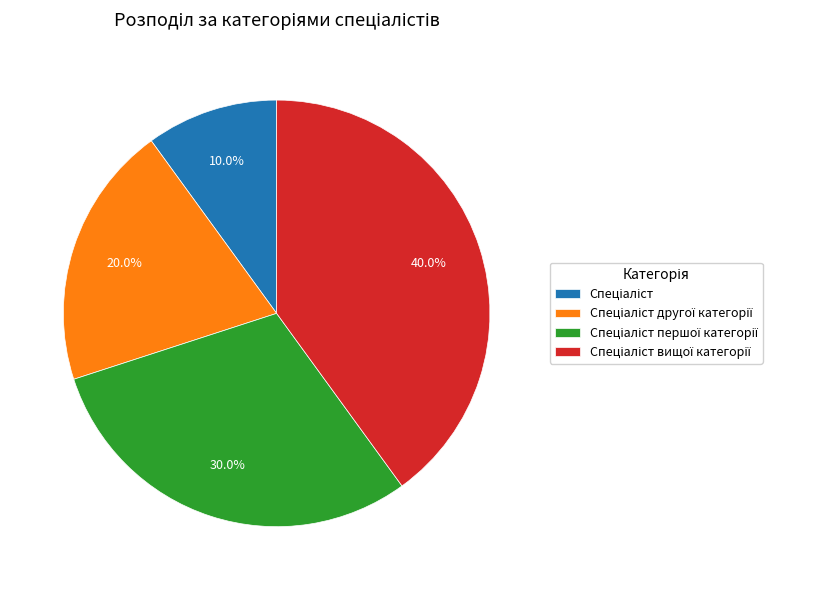

Is there any slice that represents more than half of the pie?

No